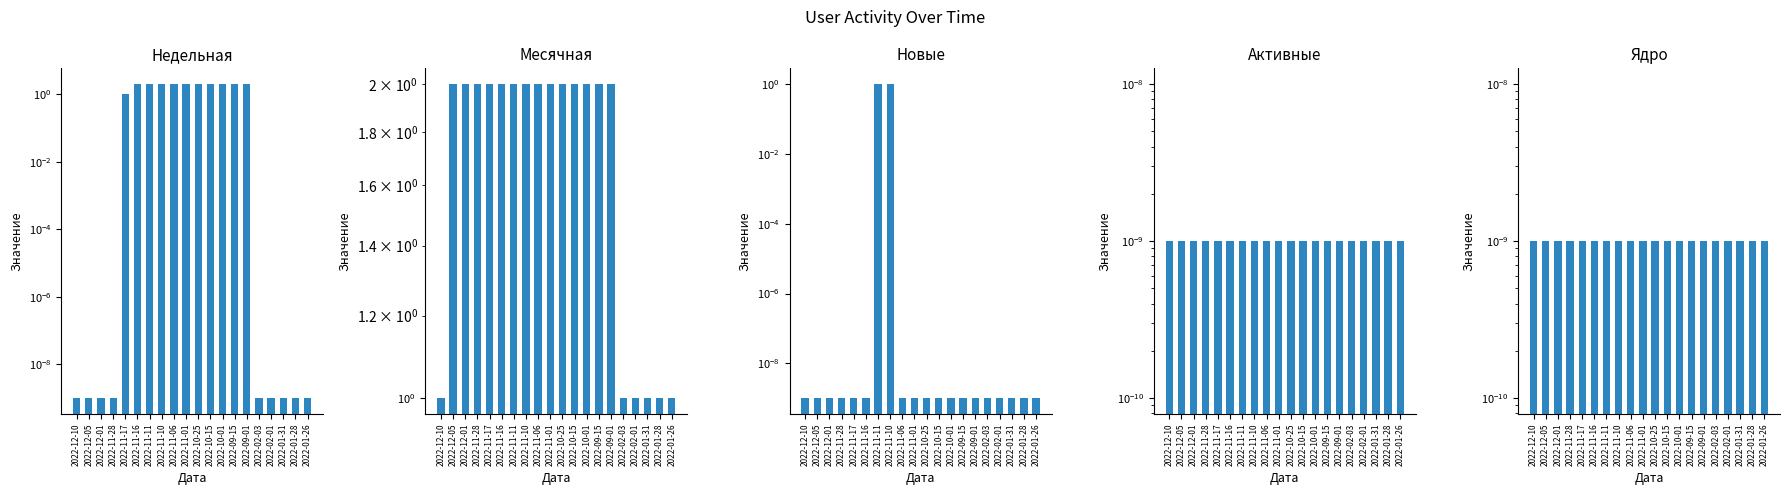

Reading left to right, list all the values displayed in this chart.

Недельная: 0.0	0.0	0.0	0.0	1.0	2.0	2.0	2.0	2.0	2.0	2.0	2.0	2.0	2.0	2.0	0.0	0.0	0.0	0.0	0.0
Месячная: 1.0	2.0	2.0	2.0	2.0	2.0	2.0	2.0	2.0	2.0	2.0	2.0	2.0	2.0	2.0	1.0	1.0	1.0	1.0	1.0
Новые: 0.0	0.0	0.0	0.0	0.0	0.0	1.0	1.0	0.0	0.0	0.0	0.0	0.0	0.0	0.0	0.0	0.0	0.0	0.0	0.0
Активные: 0.0	0.0	0.0	0.0	0.0	0.0	0.0	0.0	0.0	0.0	0.0	0.0	0.0	0.0	0.0	0.0	0.0	0.0	0.0	0.0
Ядро: 0.0	0.0	0.0	0.0	0.0	0.0	0.0	0.0	0.0	0.0	0.0	0.0	0.0	0.0	0.0	0.0	0.0	0.0	0.0	0.0